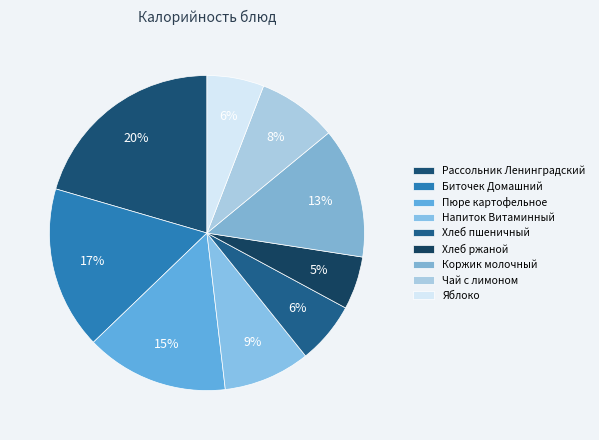

Is the sum of Хлеб пшеничный and Коржик молочный greater than half?

No